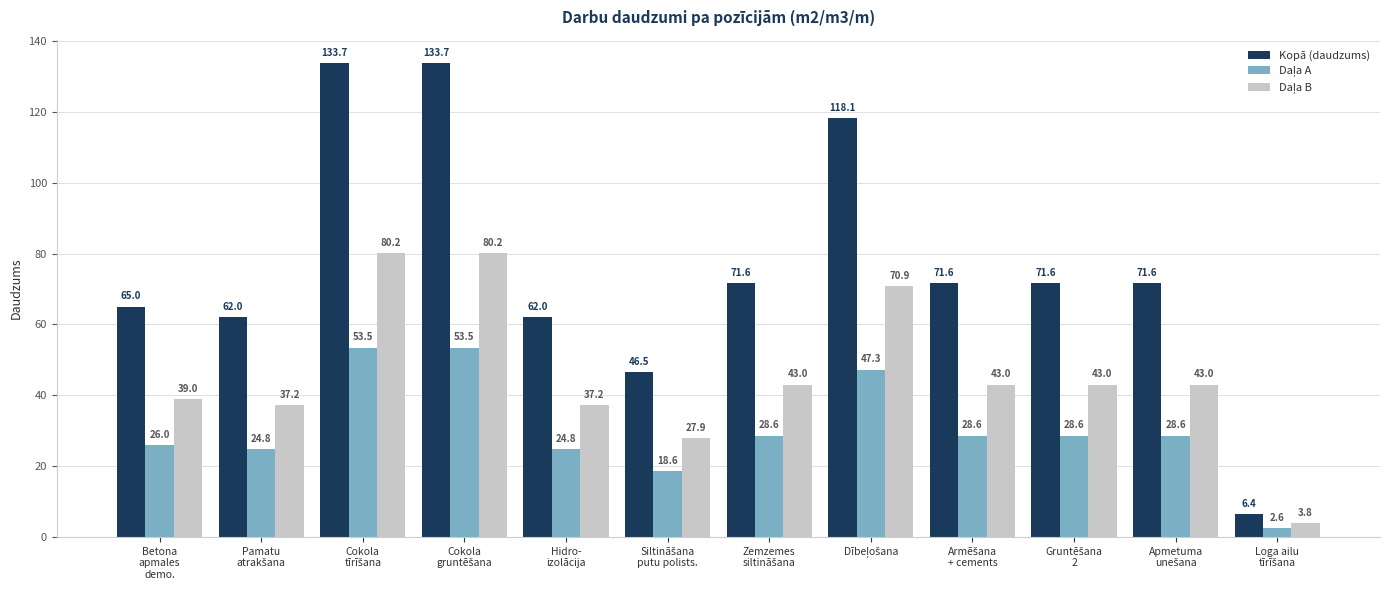

What is the lowest value of the Kopā (daudzums) series?

6.4